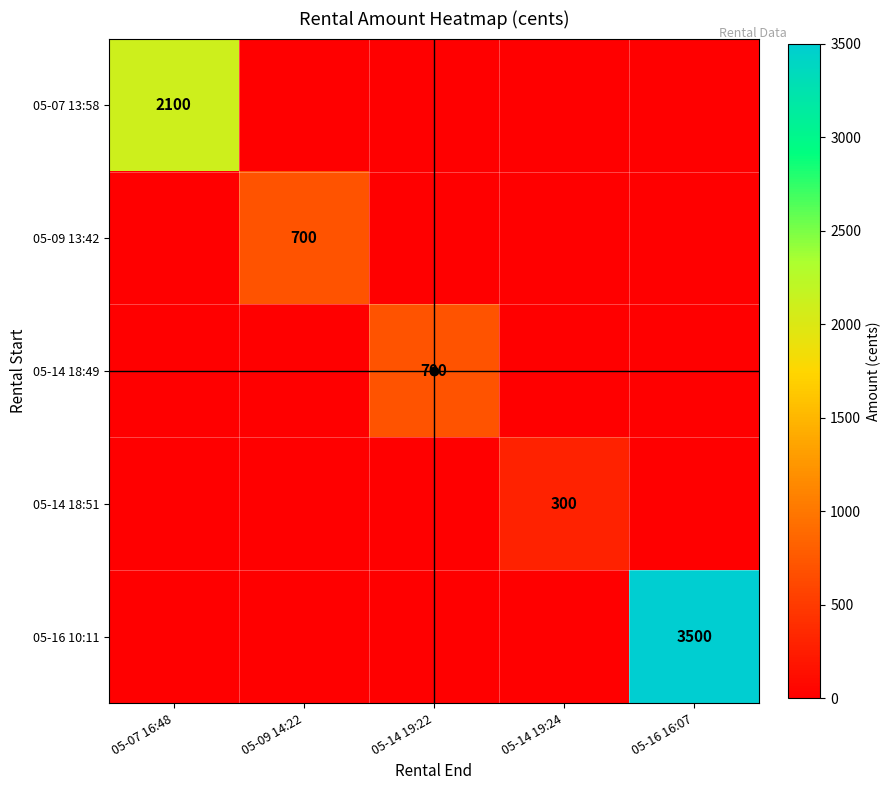

List the series in order of their peak value, lowest first.

05-14 18:51, 05-09 13:42, 05-14 18:49, 05-07 13:58, 05-16 10:11